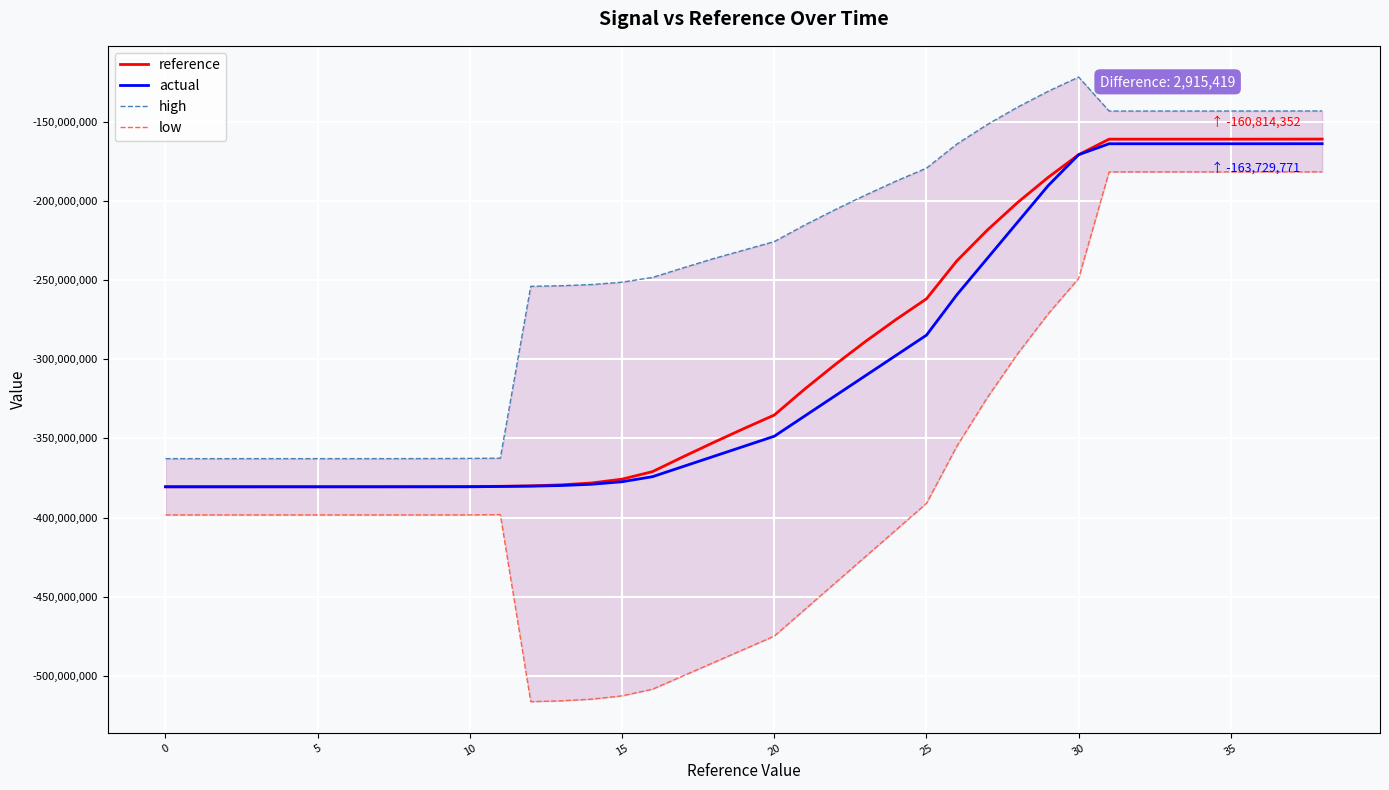

True or false: reference and low cross at least once.

False